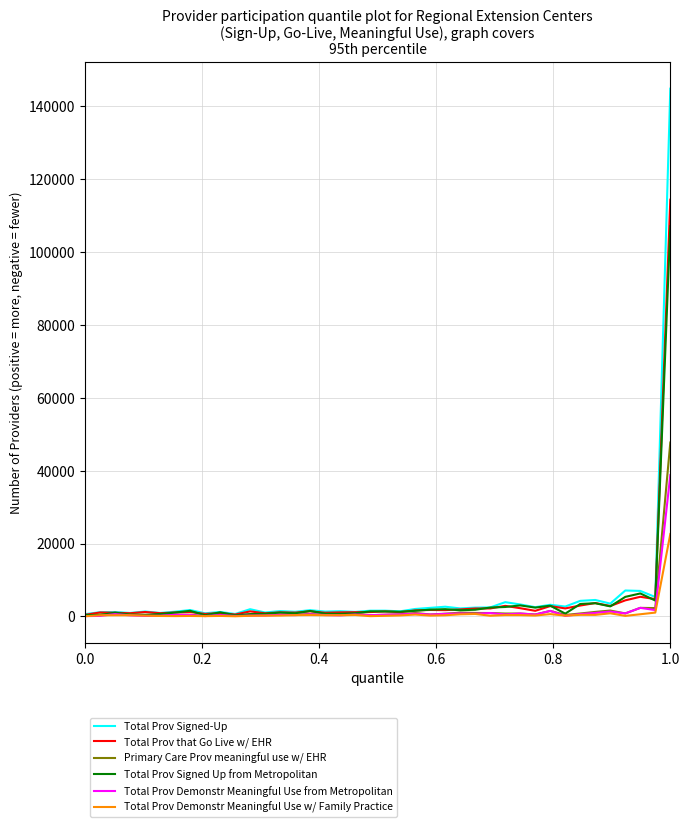

List the series in order of their peak value, highest first.

Total Prov Signed-Up, Total Prov that Go Live w/ EHR, Total Prov Signed Up from Metropolitan, Primary Care Prov meaningful use w/ EHR, Total Prov Demonstr Meaningful Use from Metropolitan, Total Prov Demonstr Meaningful Use w/ Family Practice